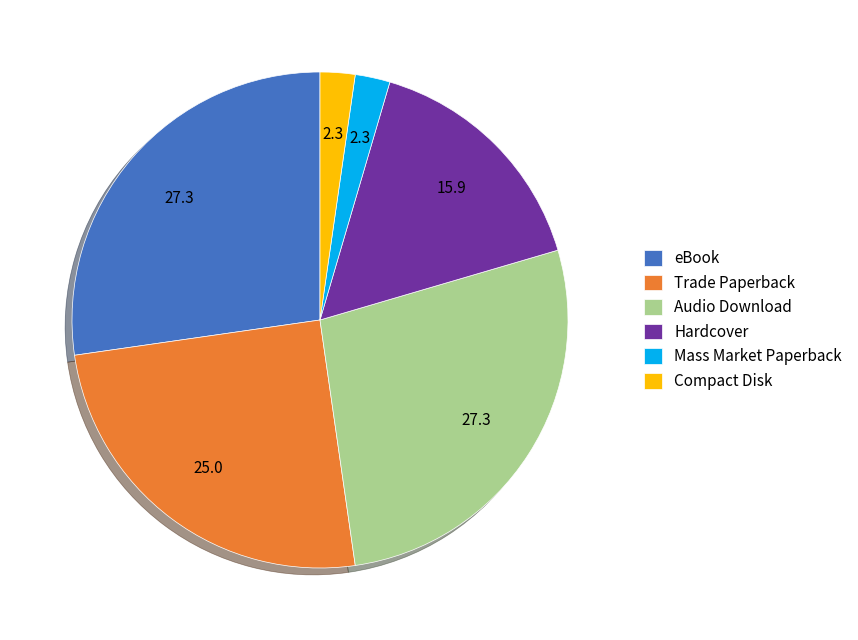

True or false: Hardcover accounts for 30% of the total.

False